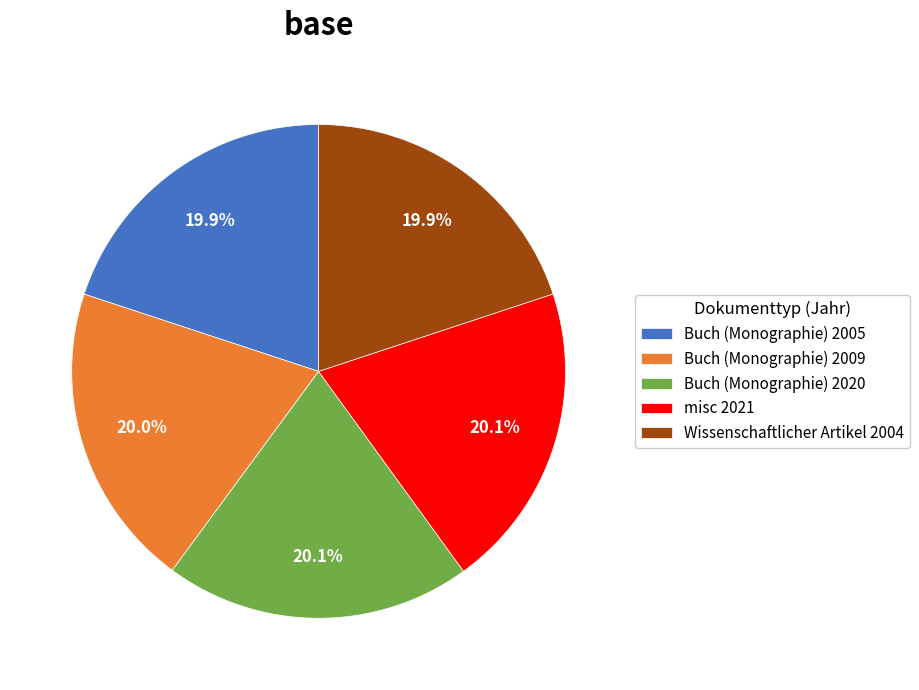

Count the number of slices in the pie.

5